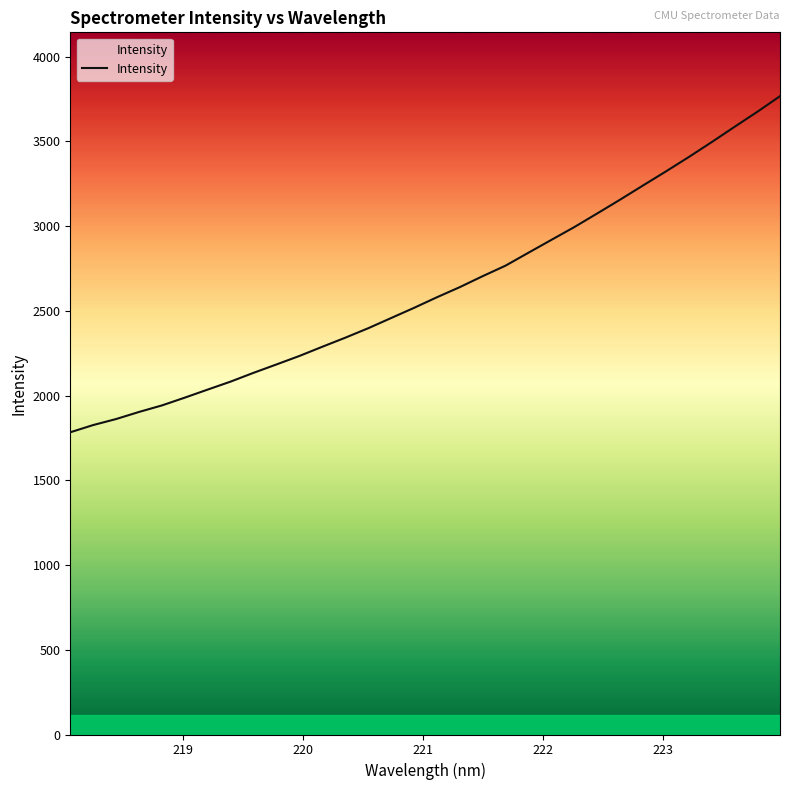

What is the maximum value shown in the chart?

3766.5